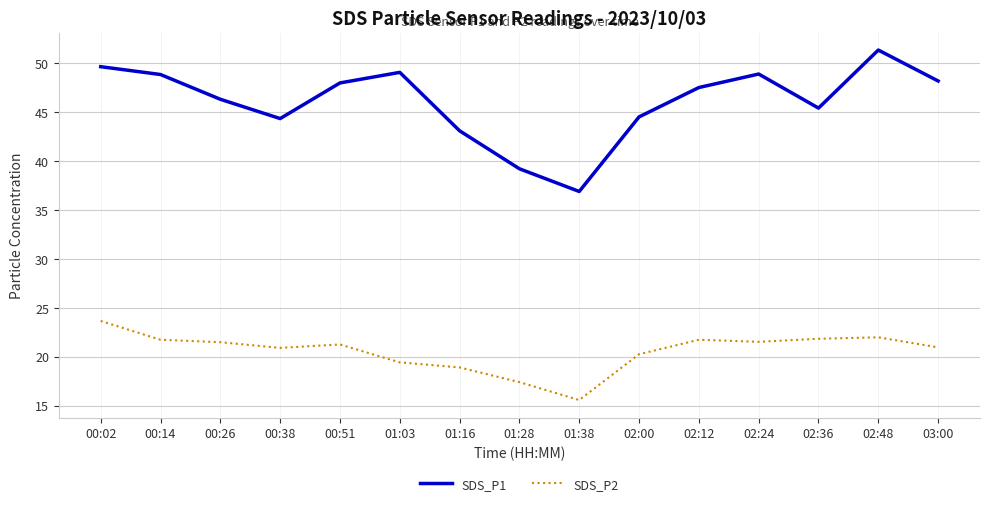

What position from the left is 00:02?

1